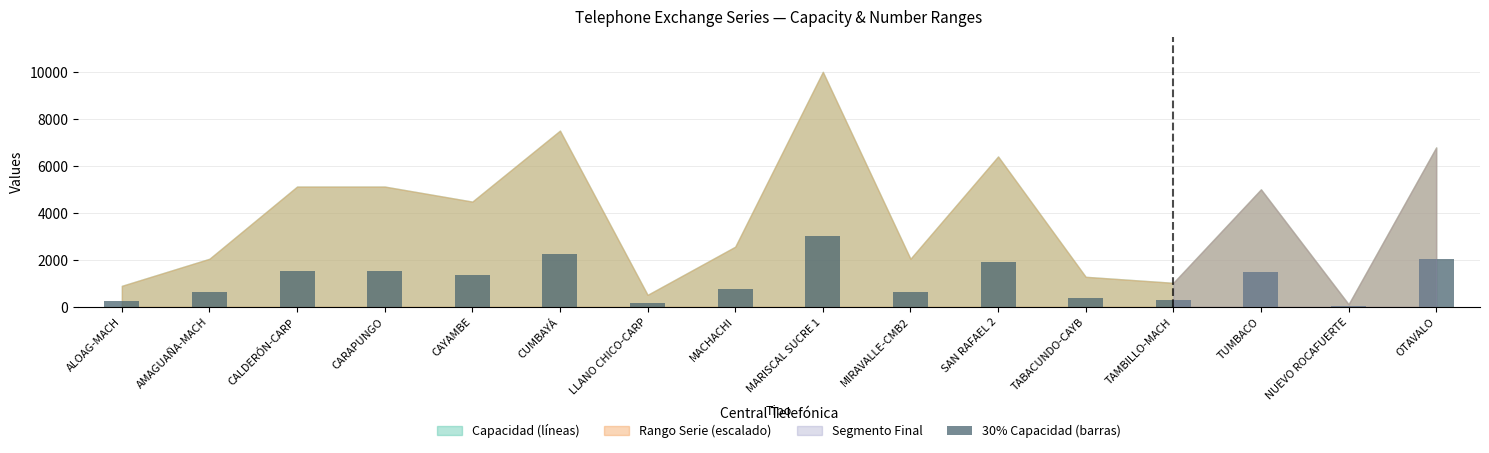

What is the maximum value shown in the chart?

3000.0